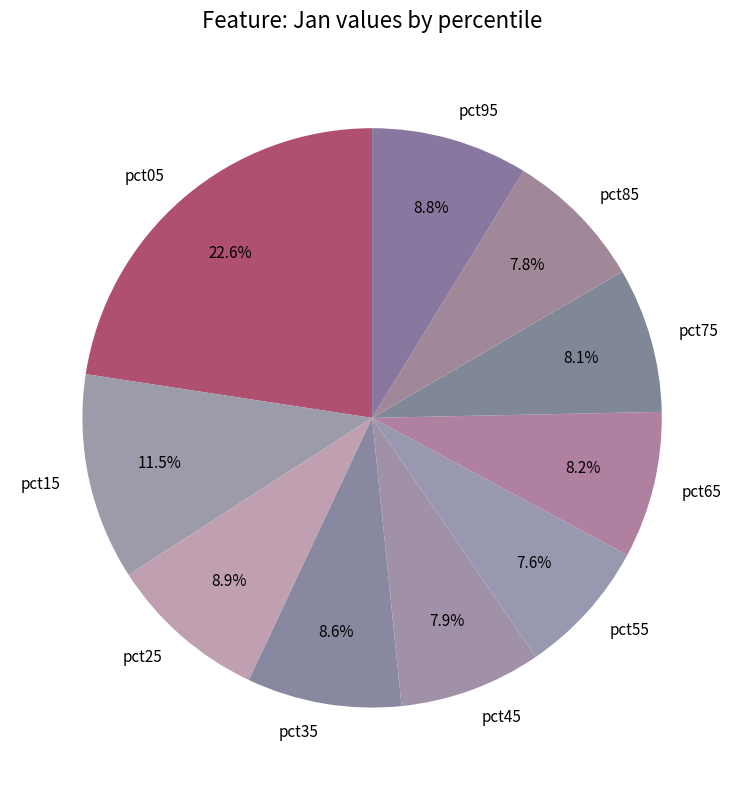

To the nearest percent, what is the difference between the pct85 and pct35 slice percentages?

1%